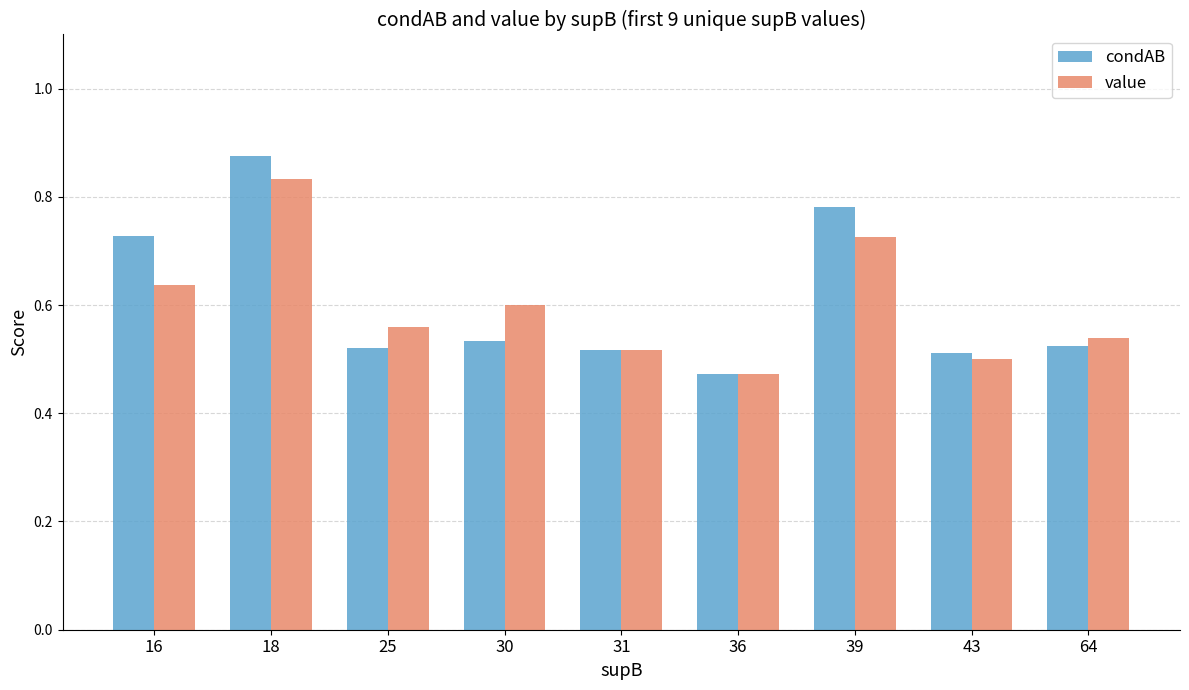

What is the difference between the maximum and minimum values in the condAB series?

0.4